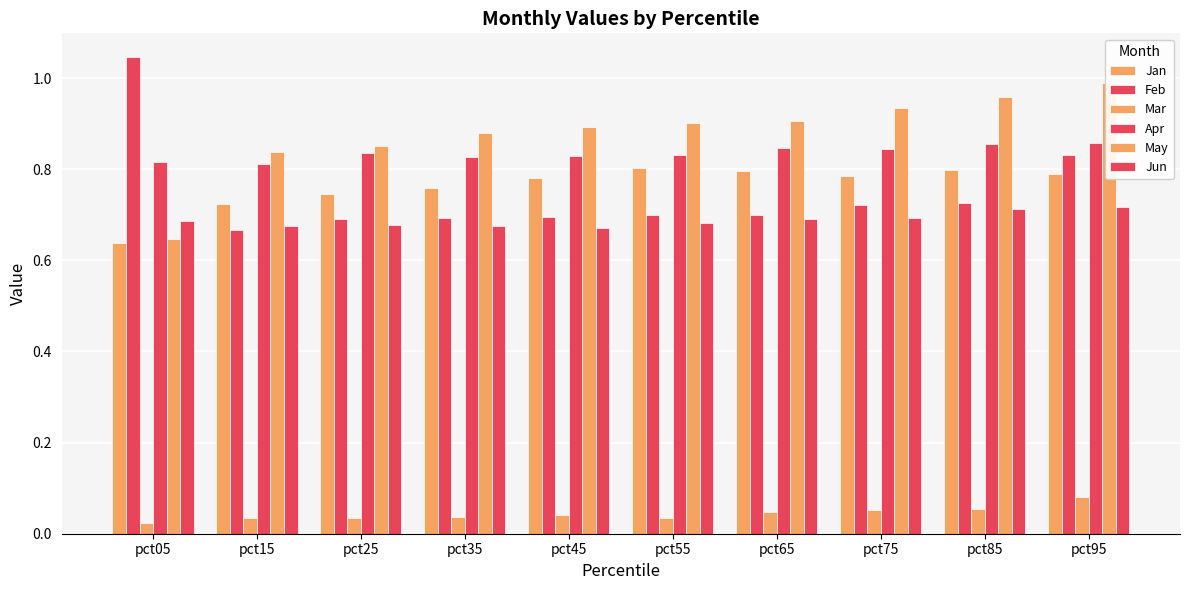

Reading right to left, extract all data points from this chart.

Jan: pct95=0.8	pct85=0.8	pct75=0.8	pct65=0.8	pct55=0.8	pct45=0.8	pct35=0.8	pct25=0.7	pct15=0.7	pct05=0.6
Feb: pct95=0.8	pct85=0.7	pct75=0.7	pct65=0.7	pct55=0.7	pct45=0.7	pct35=0.7	pct25=0.7	pct15=0.7	pct05=1.0
Mar: pct95=0.1	pct85=0.1	pct75=0.1	pct65=0.0	pct55=0.0	pct45=0.0	pct35=0.0	pct25=0.0	pct15=0.0	pct05=0.0
Apr: pct95=0.9	pct85=0.9	pct75=0.8	pct65=0.8	pct55=0.8	pct45=0.8	pct35=0.8	pct25=0.8	pct15=0.8	pct05=0.8
May: pct95=1.0	pct85=1.0	pct75=0.9	pct65=0.9	pct55=0.9	pct45=0.9	pct35=0.9	pct25=0.9	pct15=0.8	pct05=0.6
Jun: pct95=0.7	pct85=0.7	pct75=0.7	pct65=0.7	pct55=0.7	pct45=0.7	pct35=0.7	pct25=0.7	pct15=0.7	pct05=0.7